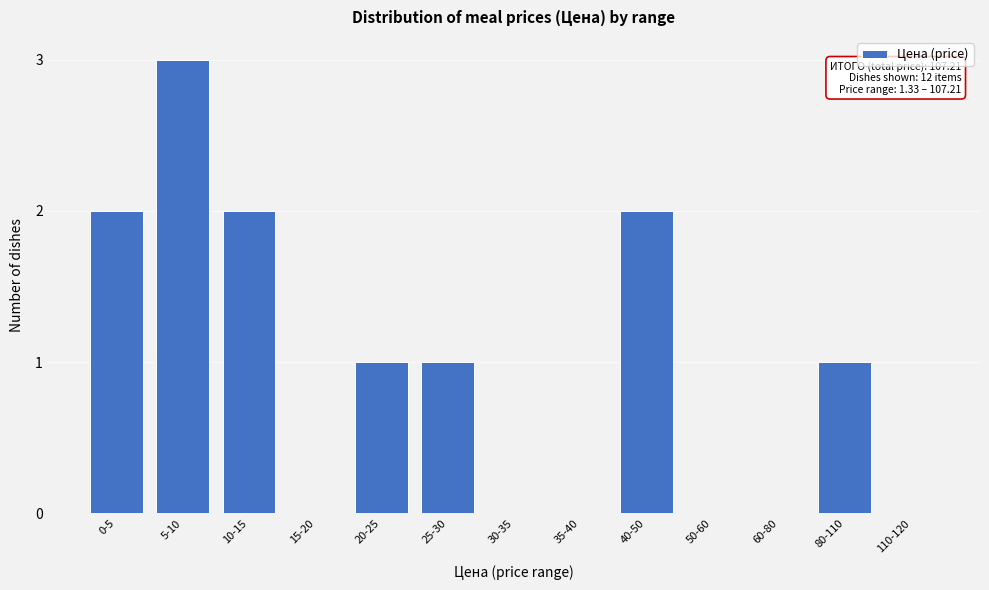

Reading left to right, transcribe all the data shown in this chart.

0-5=2	5-10=3	10-15=2	15-20=0	20-25=1	25-30=1	30-35=0	35-40=0	40-50=2	50-60=0	60-80=0	80-110=1	110-120=0